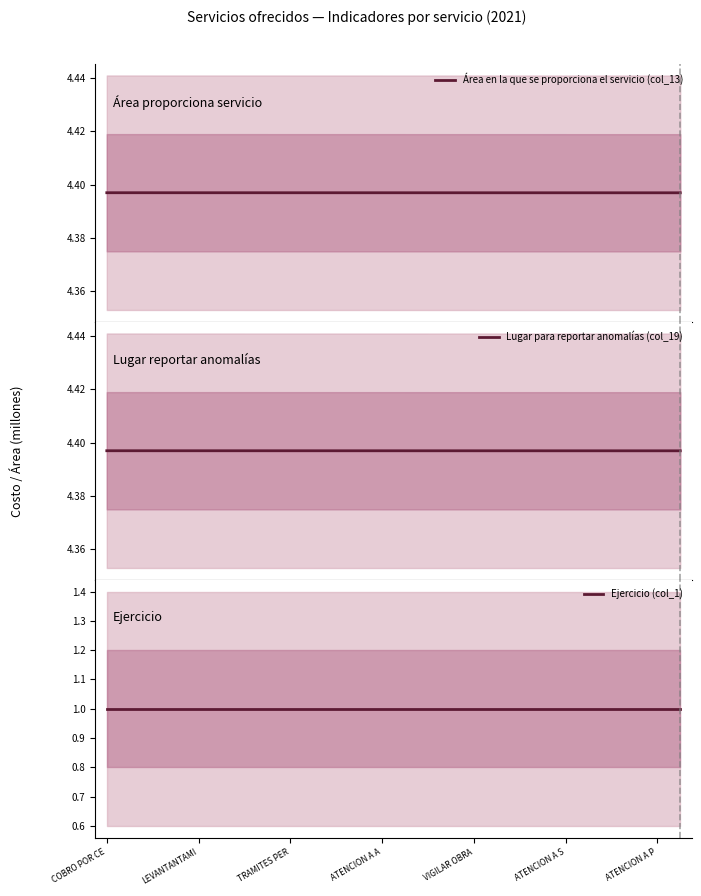

True or false: Lugar para reportar anomalías (col_19) and Área en la que se proporciona el servicio (col_13) cross at least once.

False